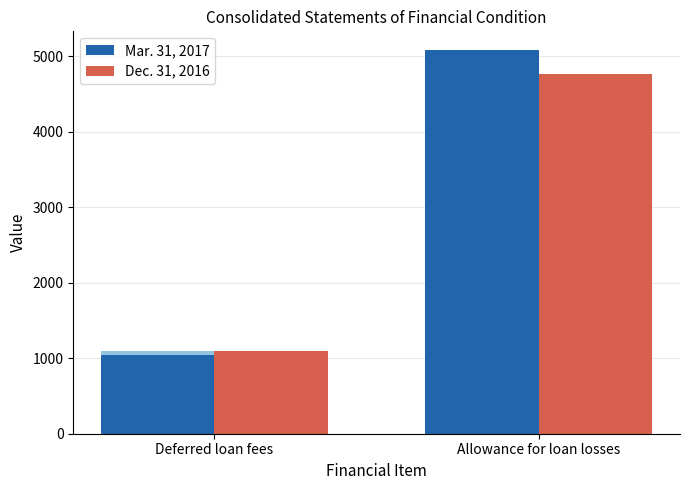

Is it true that Dec. 31, 2016 equals 4770 at Allowance for loan losses?

True